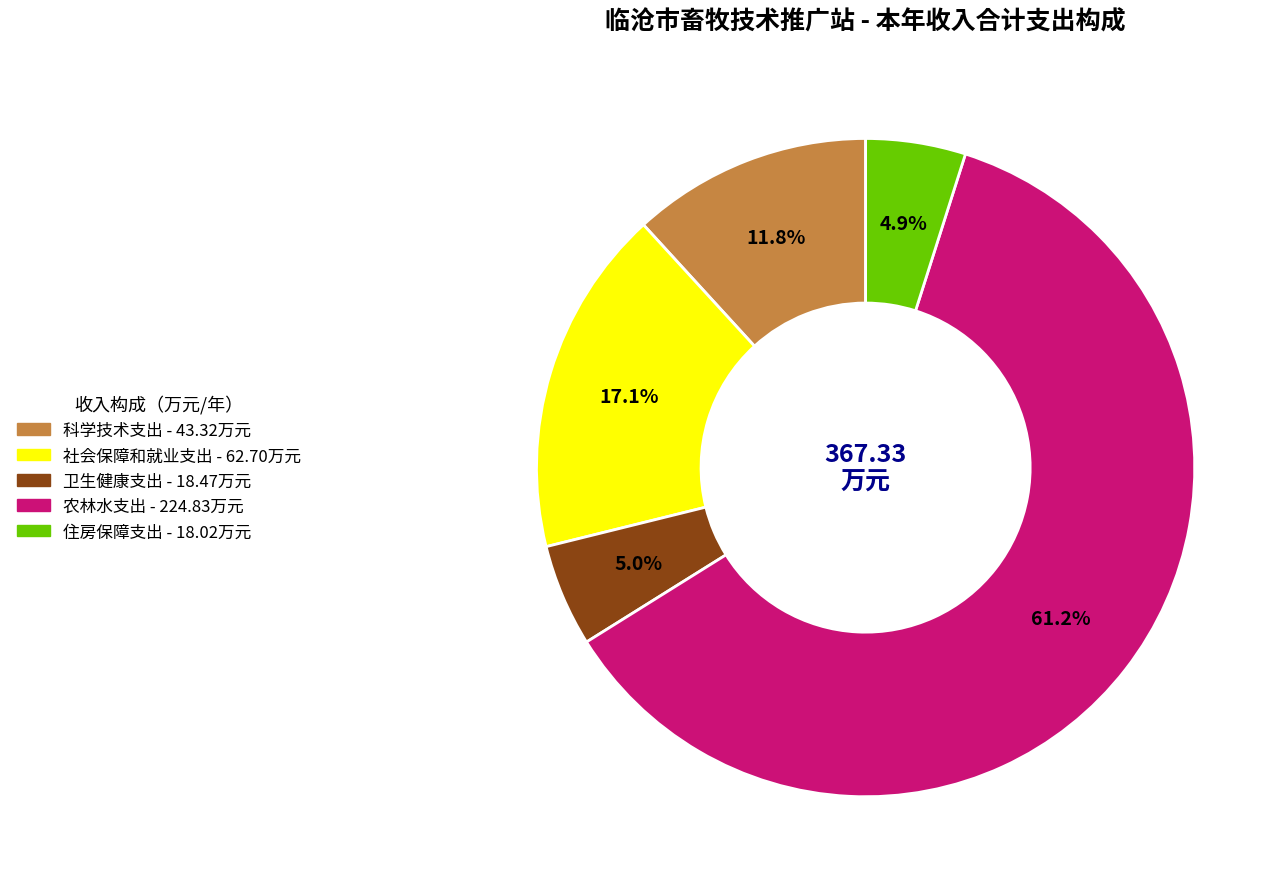

How much of the chart is everything except 卫生健康支出?

95.0%